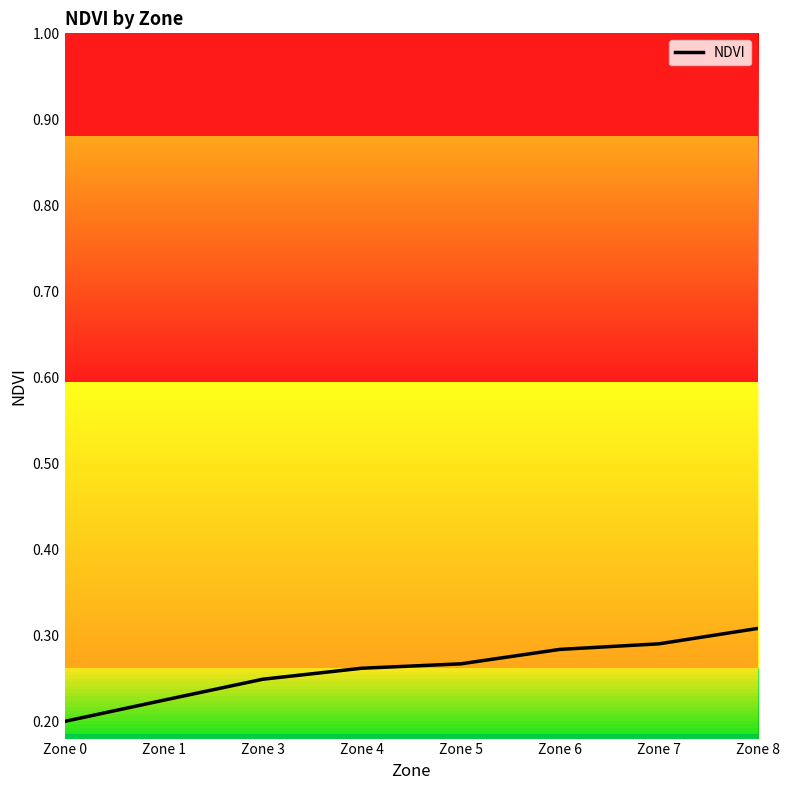

What is the minimum value shown in the chart?

0.2